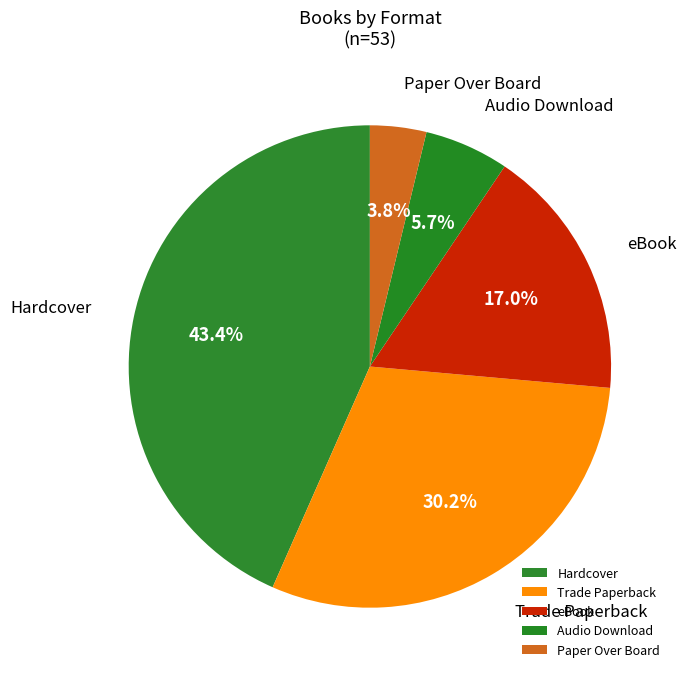

Count the number of slices in the pie.

5